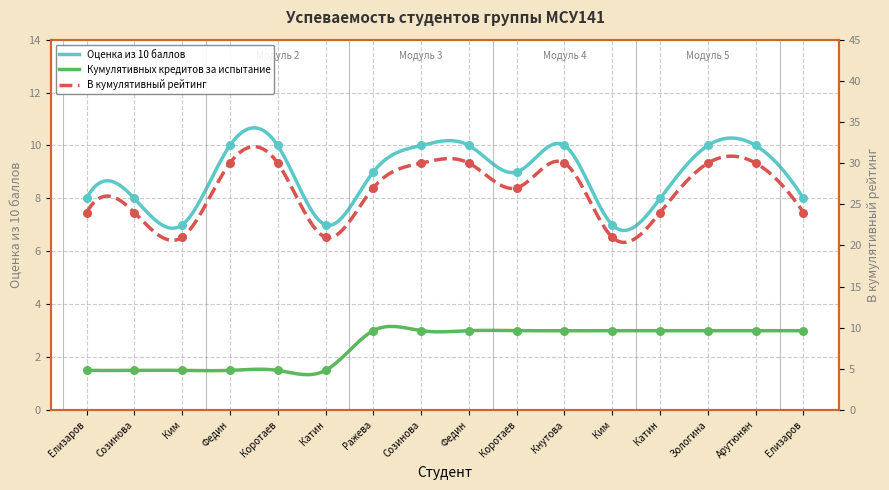

Which series has the widest spread of Y values?

В кумулятивный рейтинг